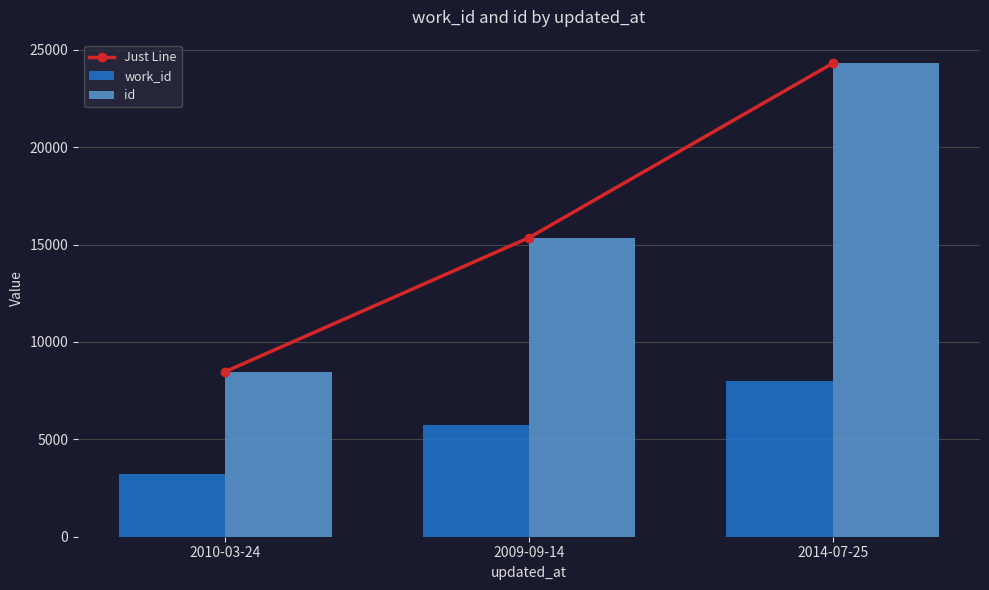

Where does the work_id series first go above 5757?

2014-07-25